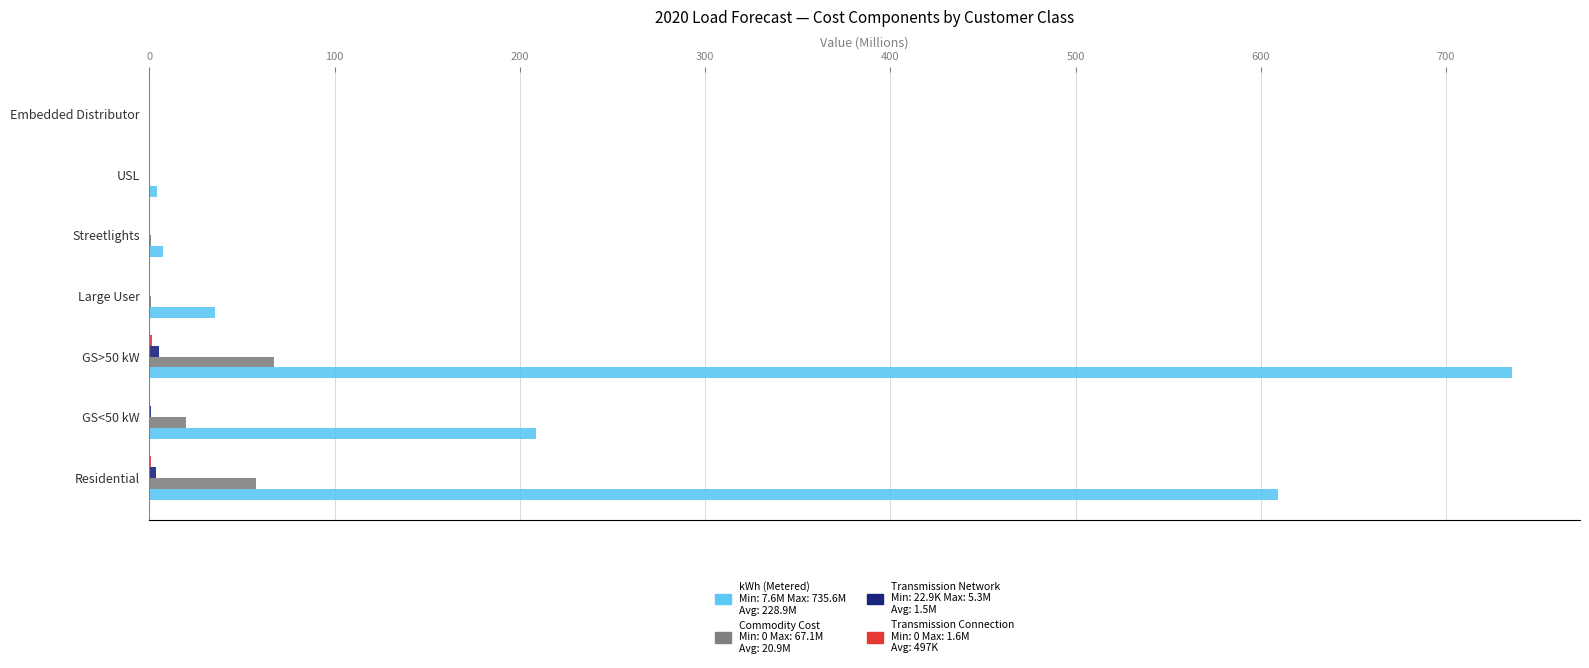

At which category is the sum across all series the highest?

GS>50 kW